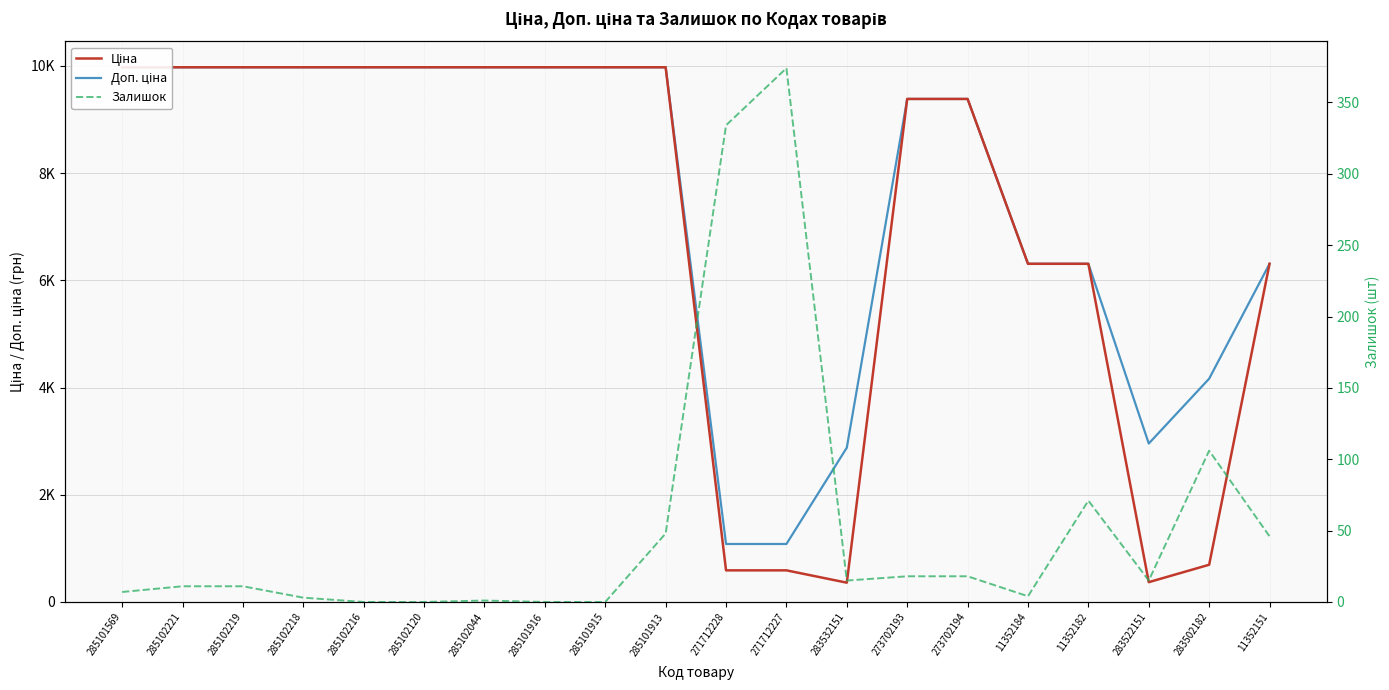

Which series has the largest total across all categories?

Доп. ціна